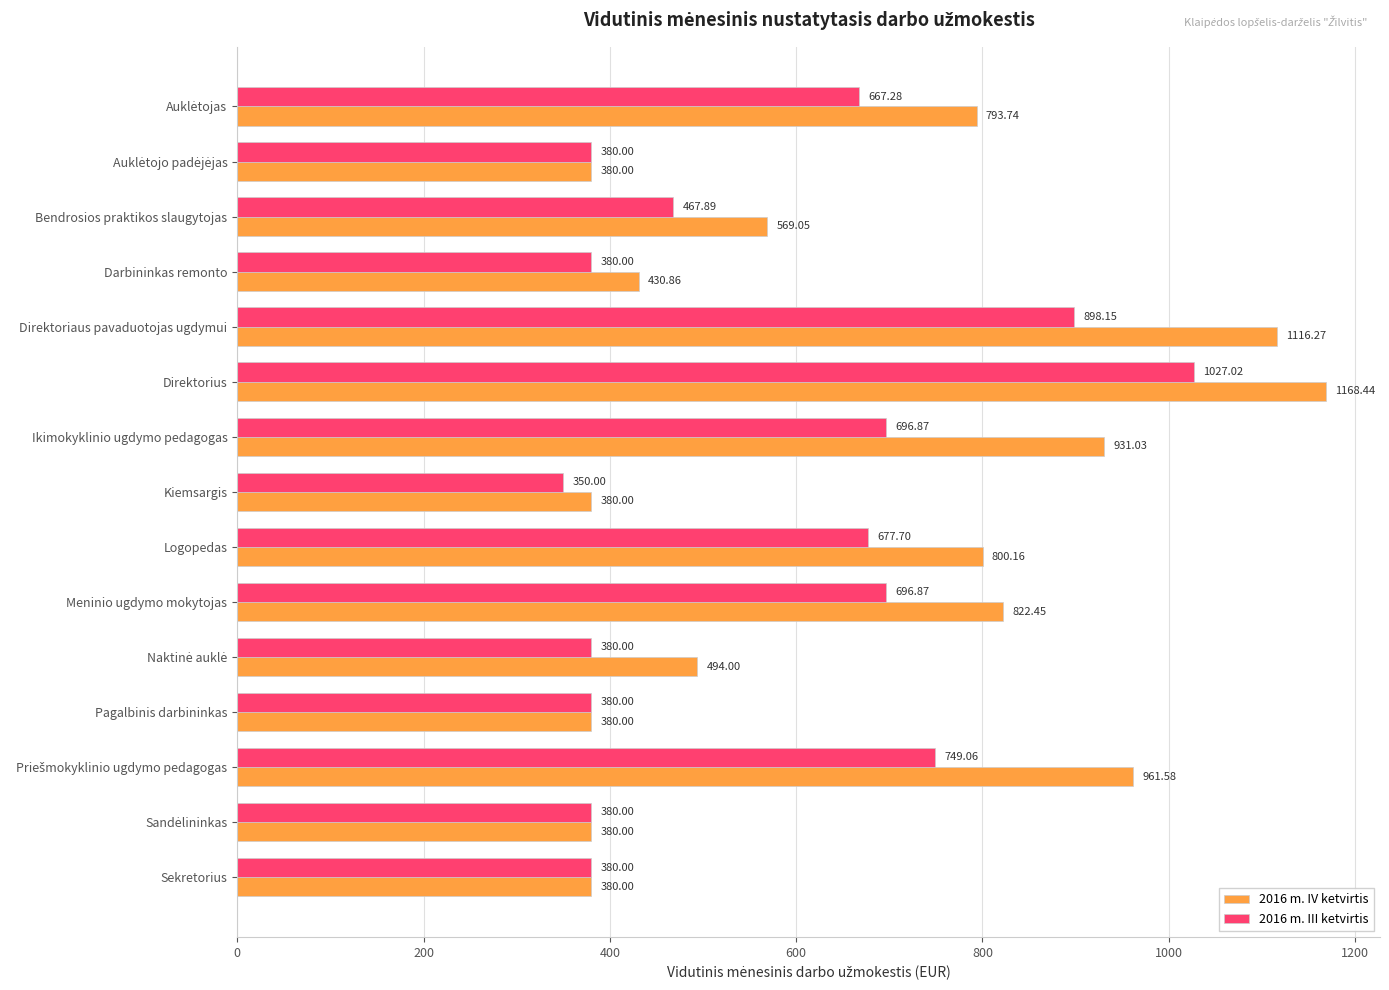

What is the difference between the maximum and minimum values in the 2016 m. IV ketvirtis series?

788.4